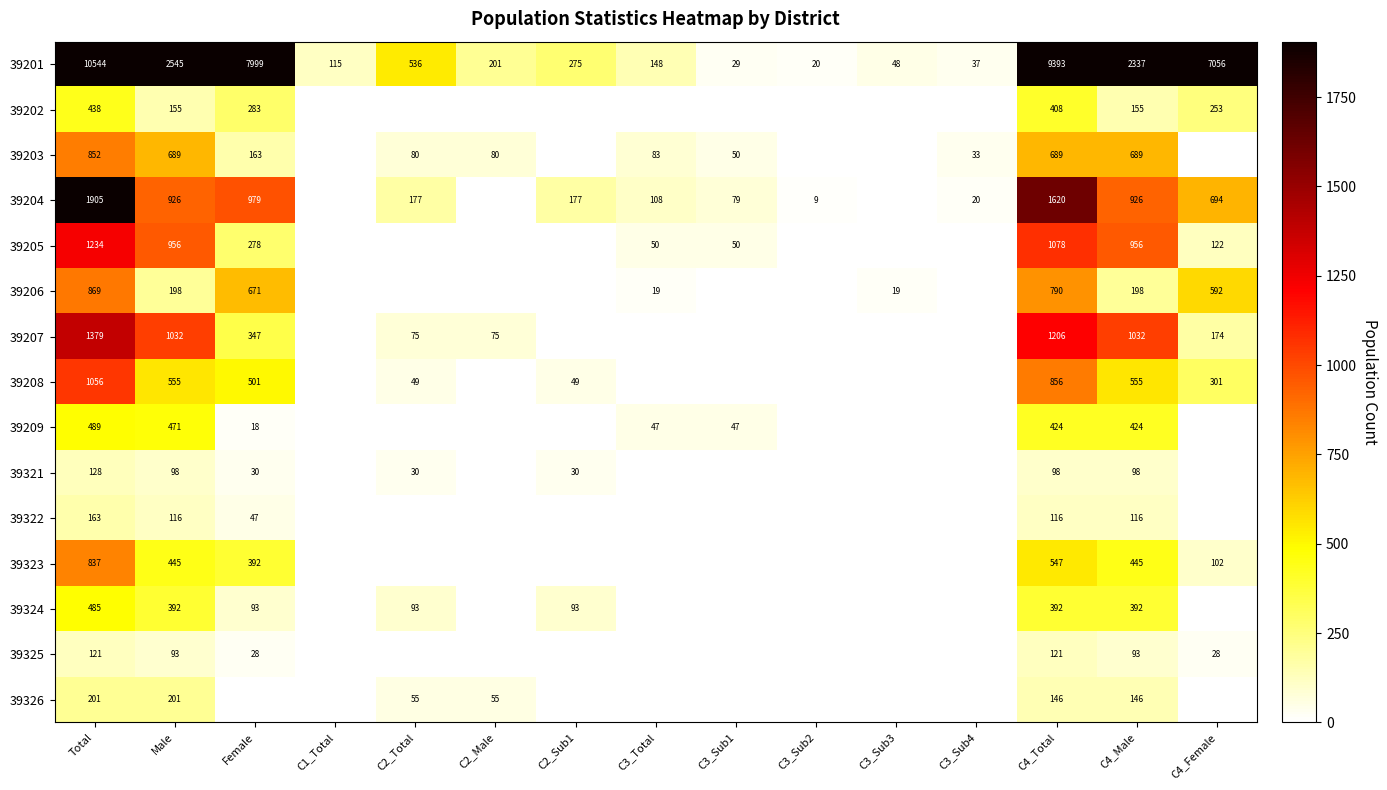

What is the difference between the 39201 values at C3_Sub1 and C2_Male?

172